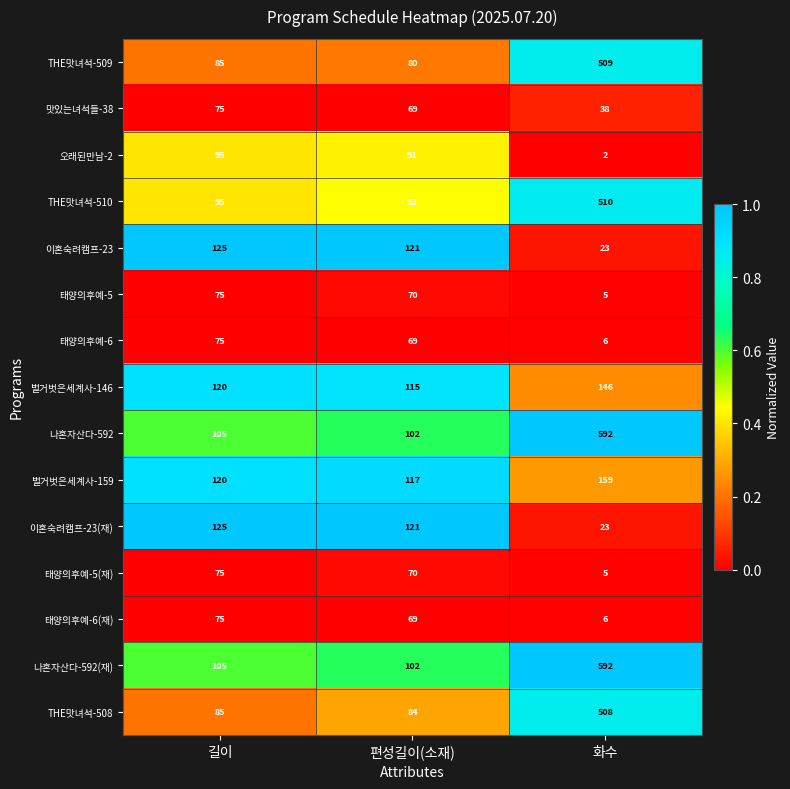

What is the difference between the highest and lowest values at 길이?

50